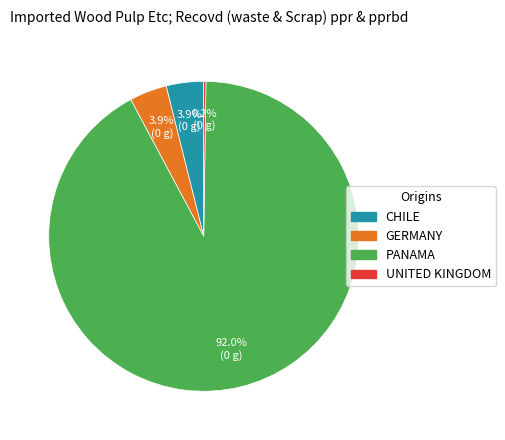

Is there any slice that represents more than half of the pie?

Yes